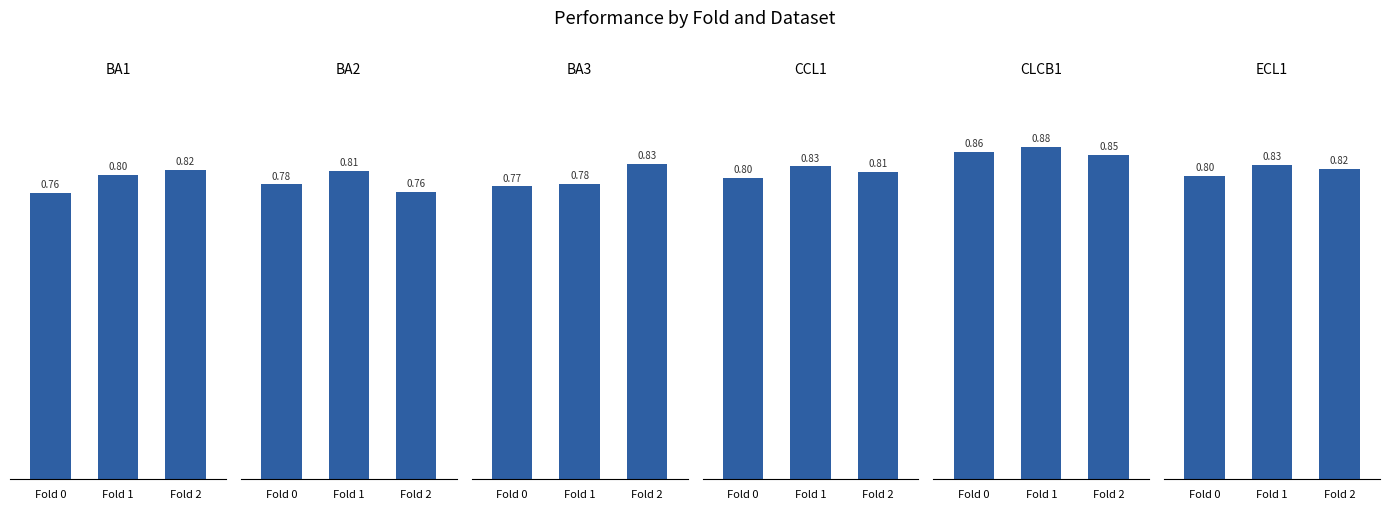

Read the ECL1 value at Fold 2.

0.8